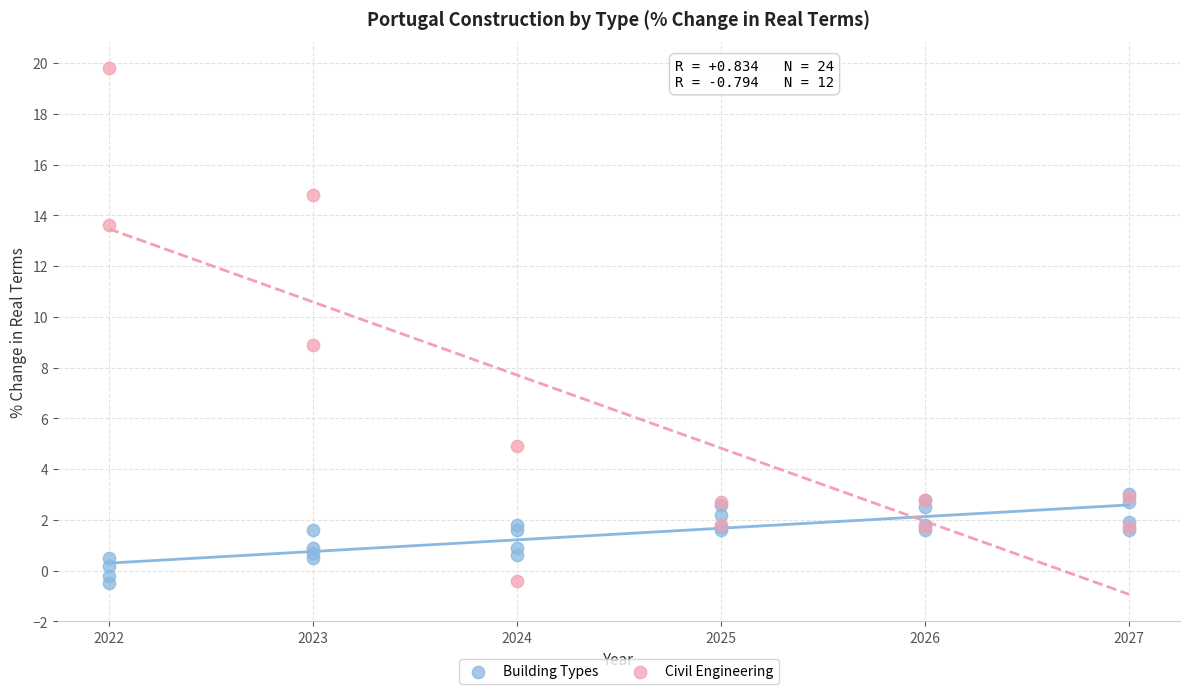

What are all the series names shown in the legend?

Building Types, Civil Engineering